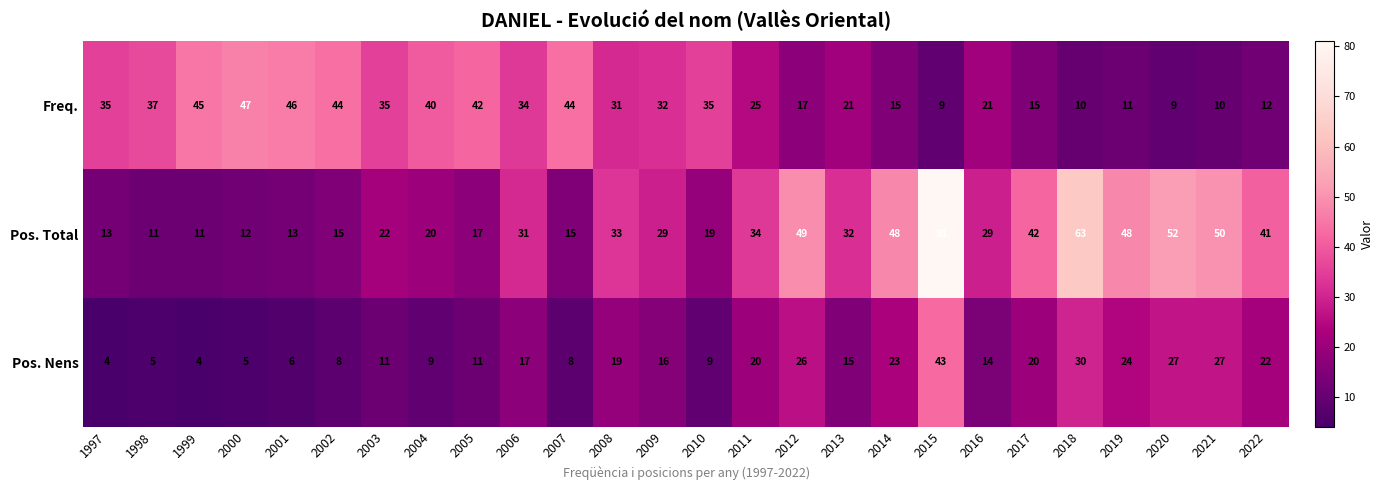

What is the greatest value displayed?

81